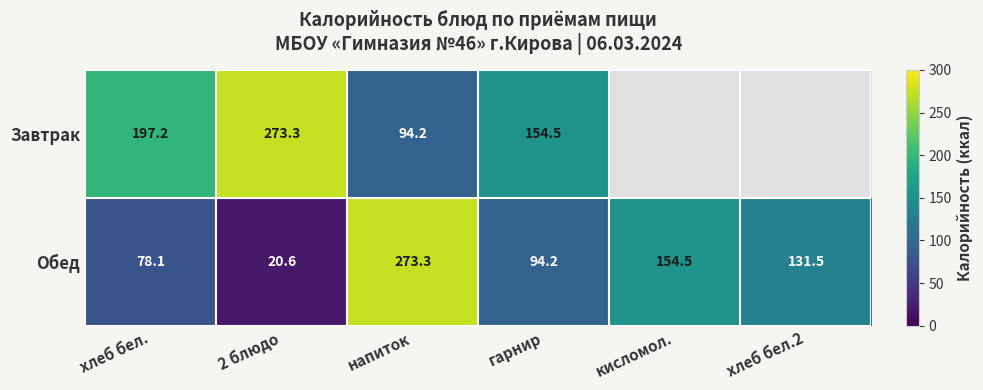

At which label is Обед closest to 146?

кисломол.